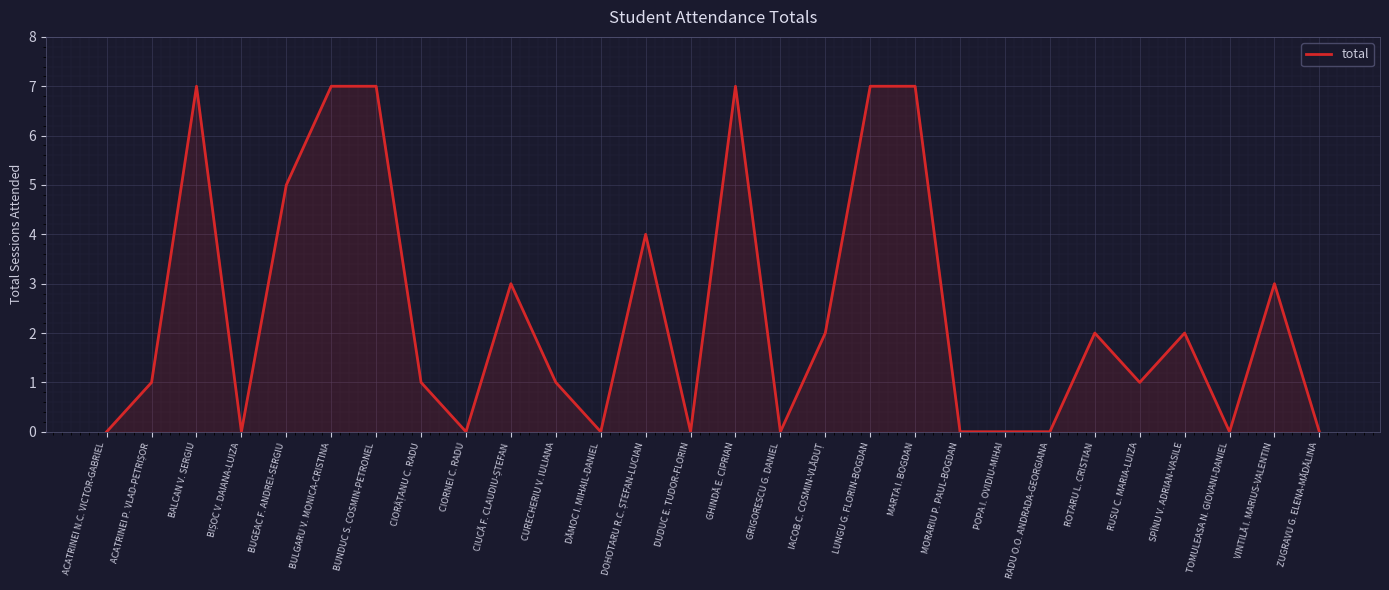

What is the change in value from CIORNEI C. RADU to RUSU C. MARIA-LUIZA?

+1